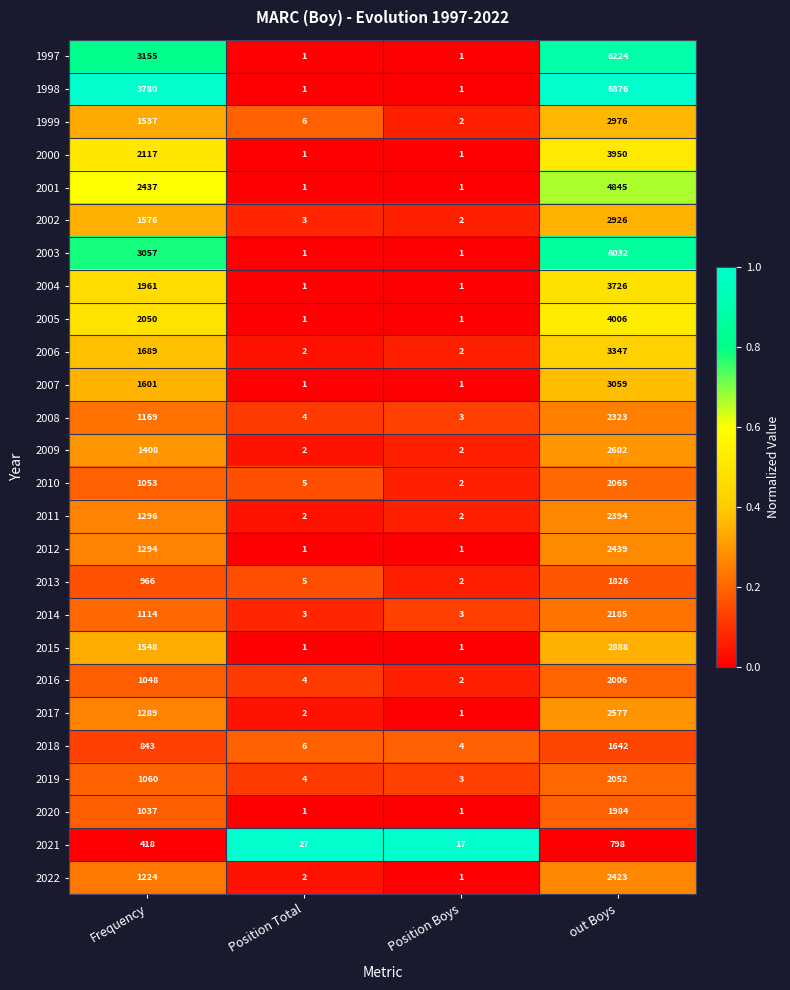

What is the average value of the 2015 series?

1110